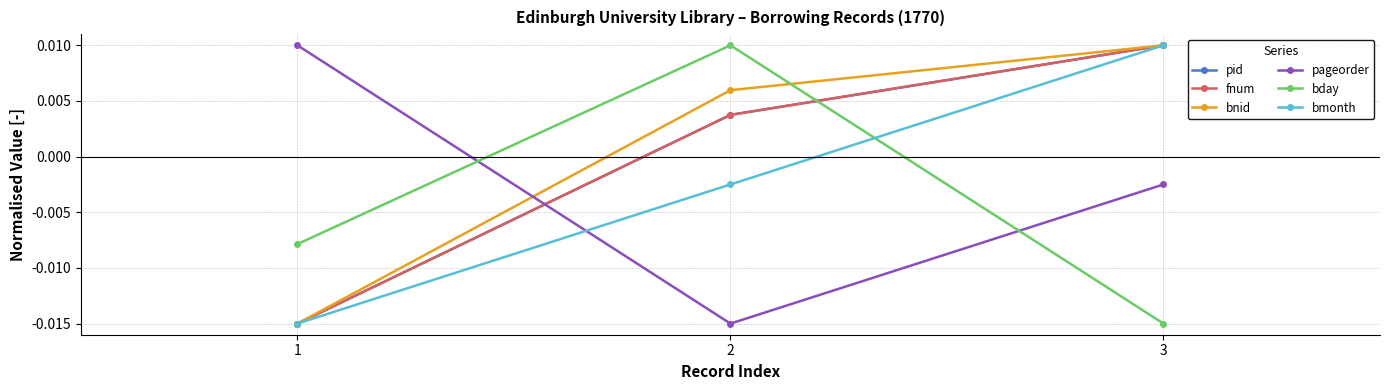

Which category has the lowest value across all series?

1